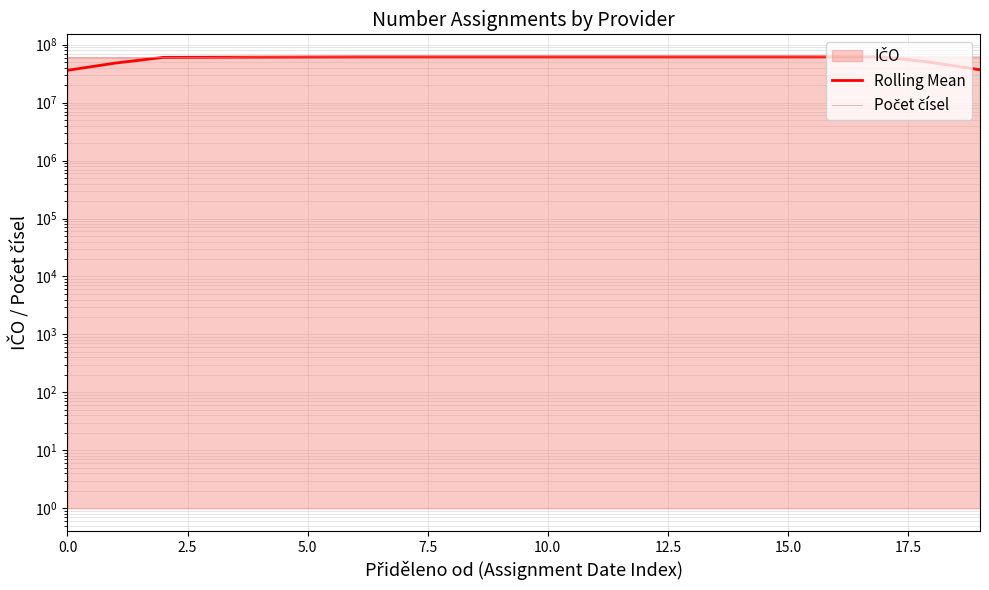

At which category is the sum across all series the highest?

15.0